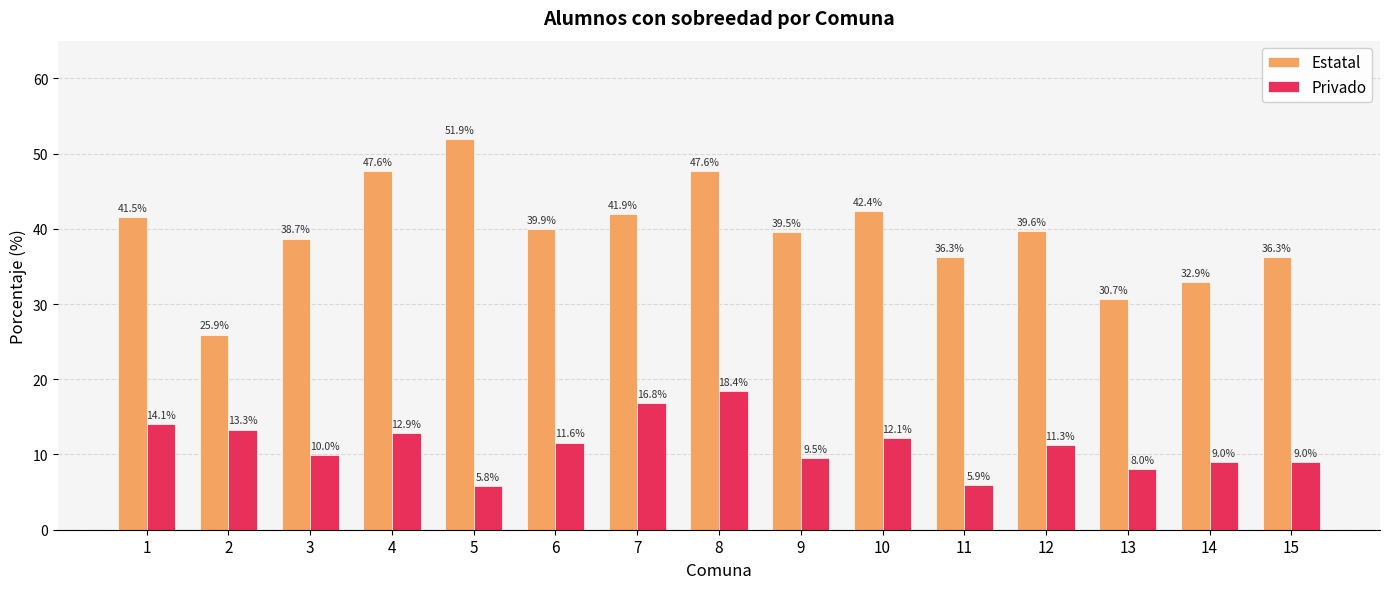

Reading left to right, list all the values displayed in this chart.

Estatal: 41.5	25.9	38.7	47.6	51.9	39.9	41.9	47.6	39.5	42.4	36.3	39.6	30.7	32.9	36.3
Privado: 14.1	13.3	10.0	12.9	5.8	11.6	16.8	18.4	9.5	12.1	5.9	11.3	8.0	9.0	9.0